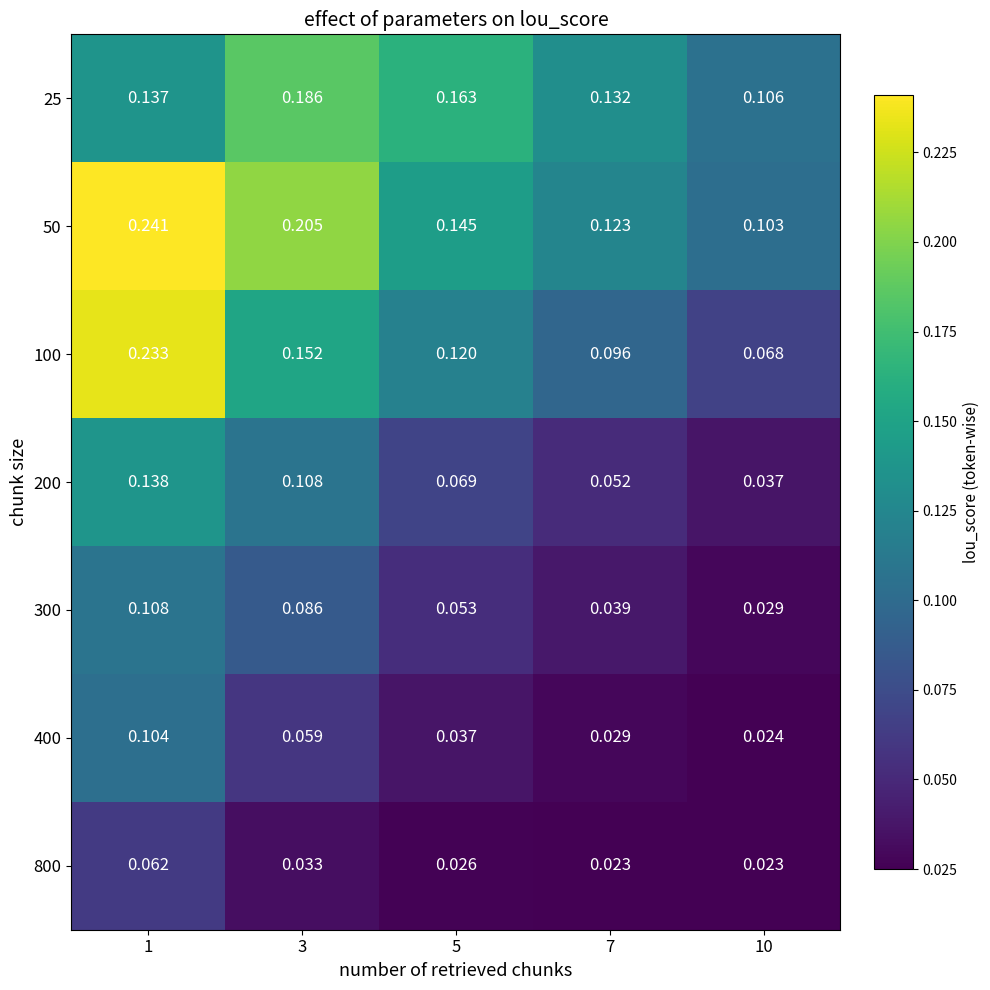

Is the value of 100 at 3 greater than the value of 300 at 5?

Yes